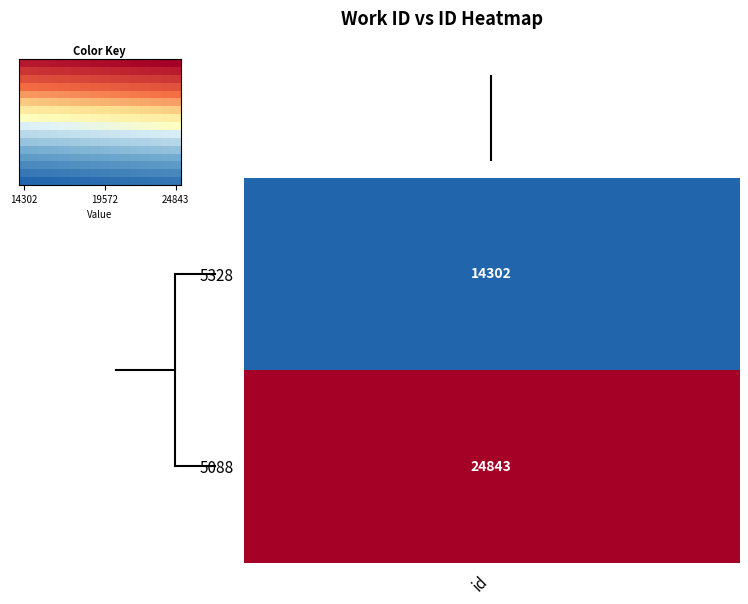

At how many categories does at least one series exceed 0?

16